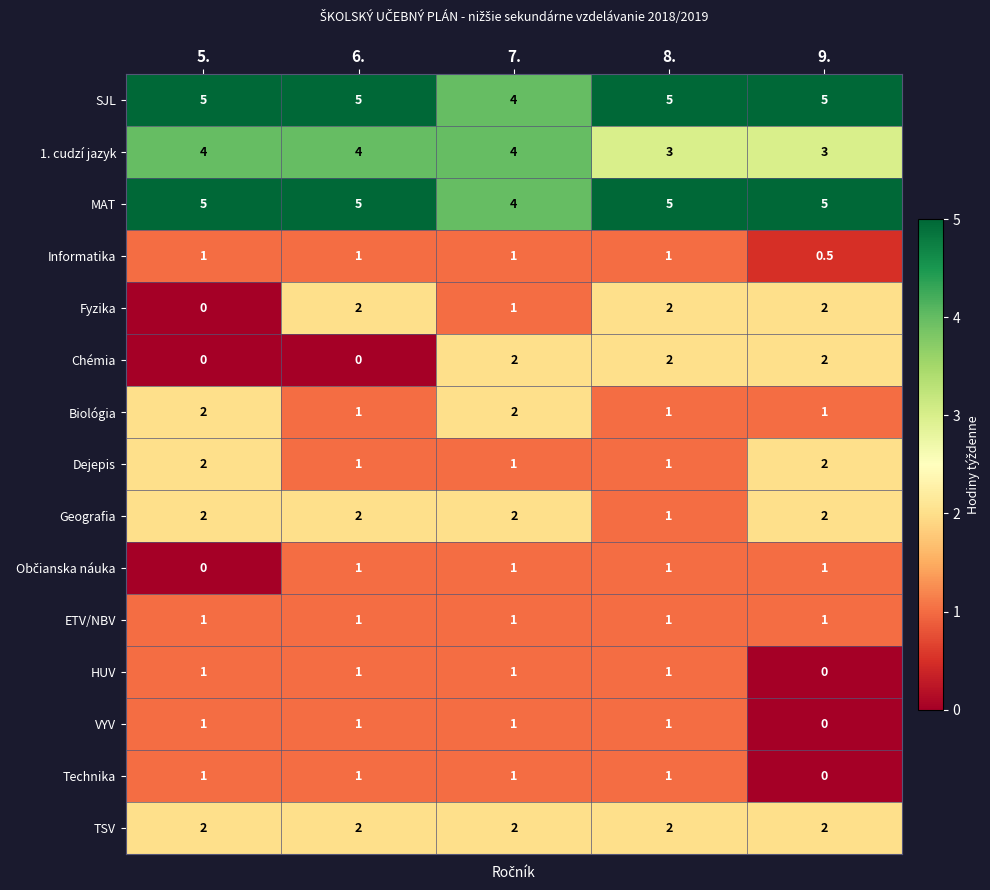

What is the total value across all series at 8.?

28.0